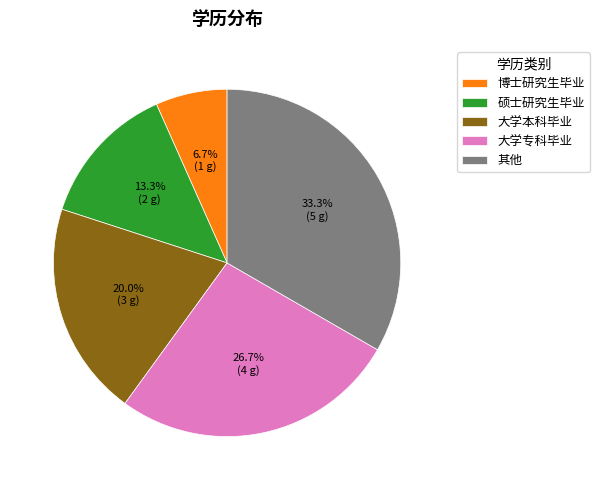

Is there any slice that represents more than half of the pie?

No